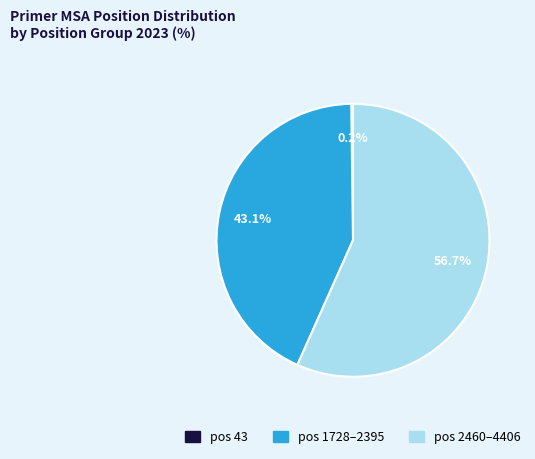

Which has a higher value, pos 1728–2395 or pos 2460–4406?

pos 2460–4406